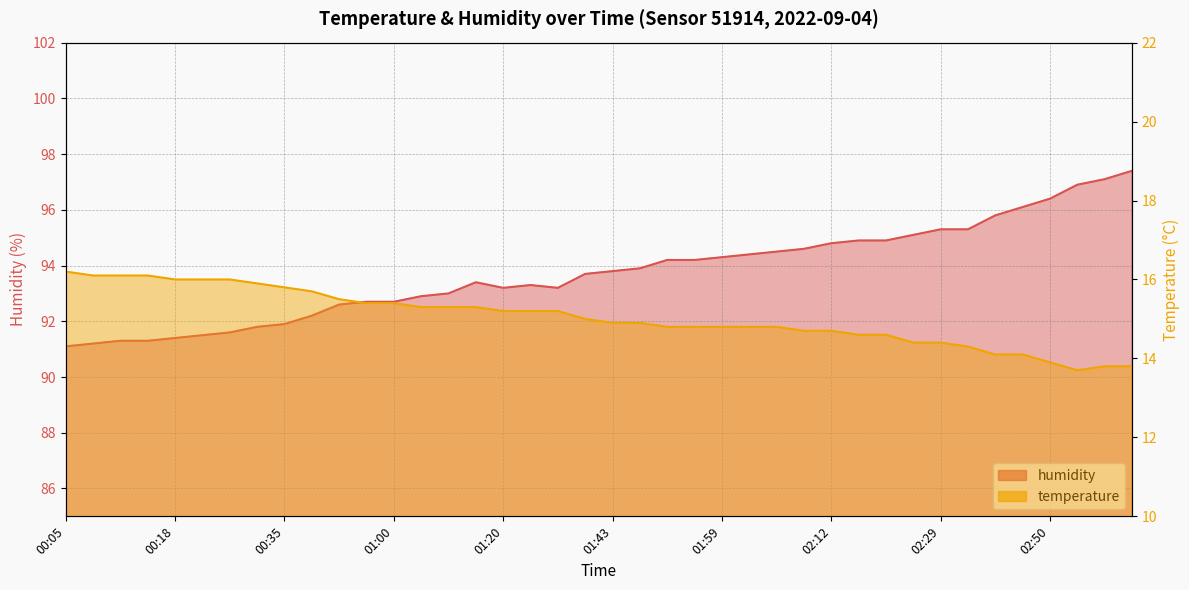

Between 01:17 and 01:43, which is larger?

01:17